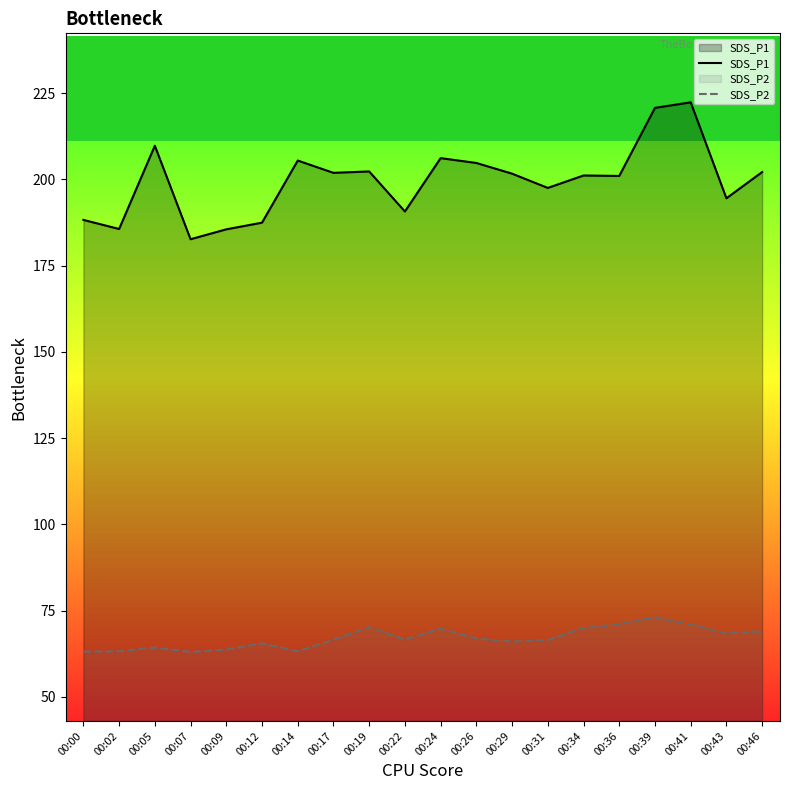

How many values in the SDS_P2 series exceed 66?

13